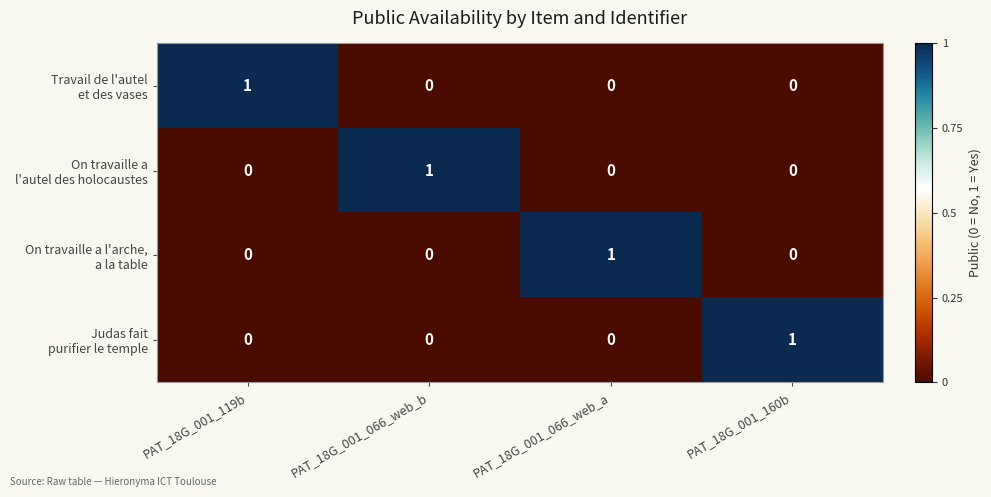

Count the number of data series in this chart.

4